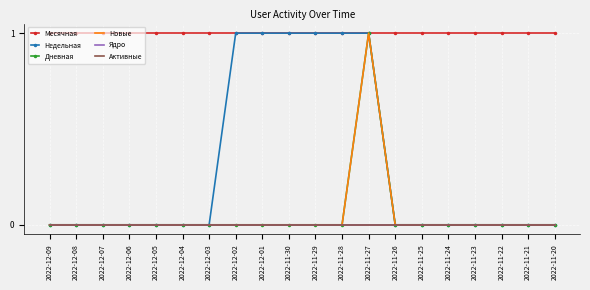

At how many categories does at least one series exceed 0?

20